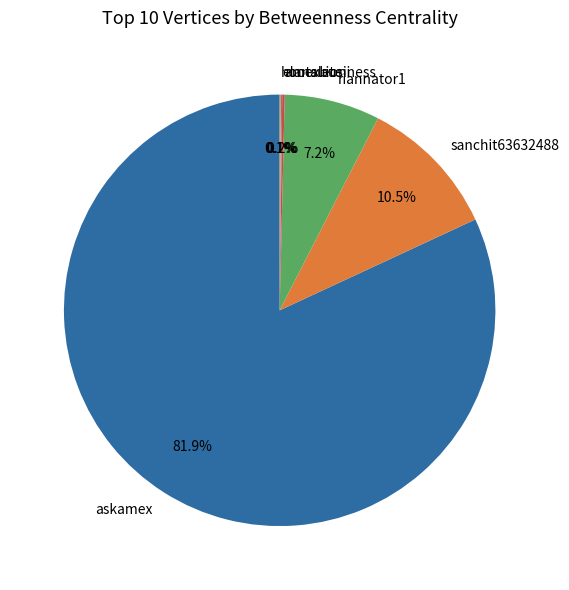

To the nearest percent, what is the difference between the largest and smallest slice percentages?

82%